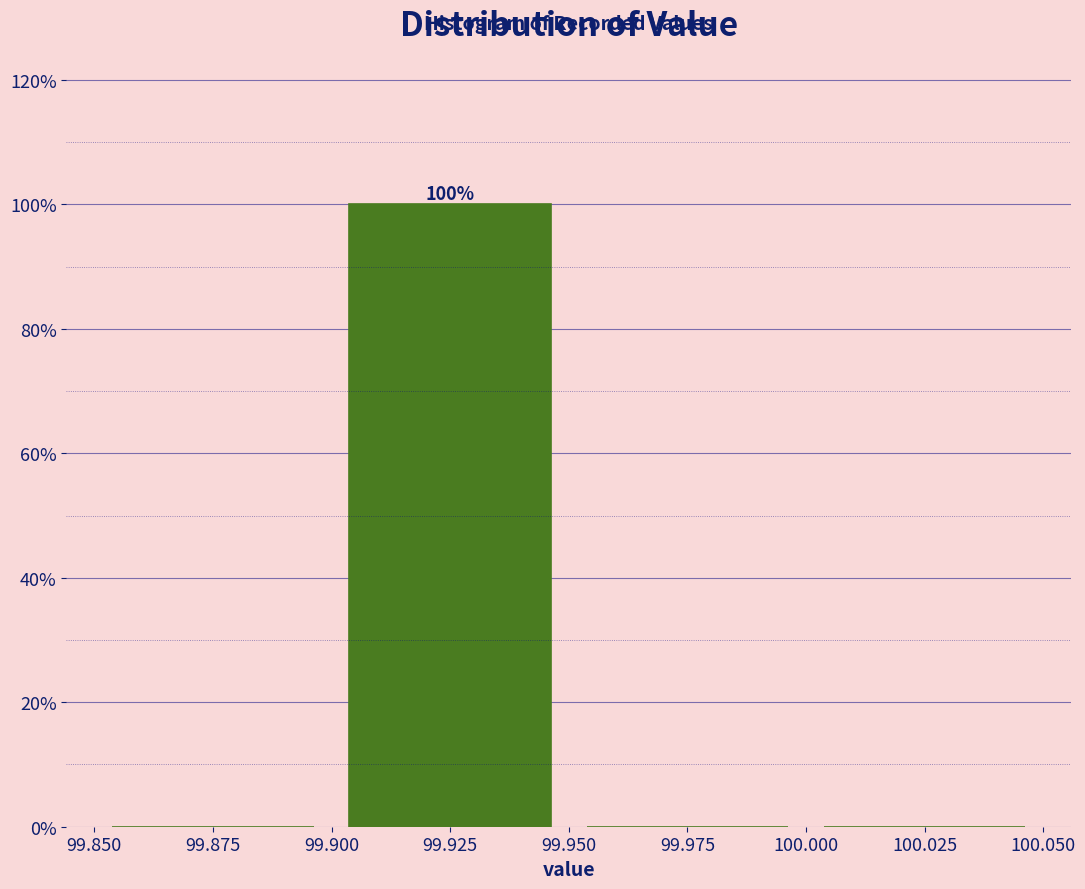

Which range on the x-axis has the tallest bar?

99.900 to 99.950